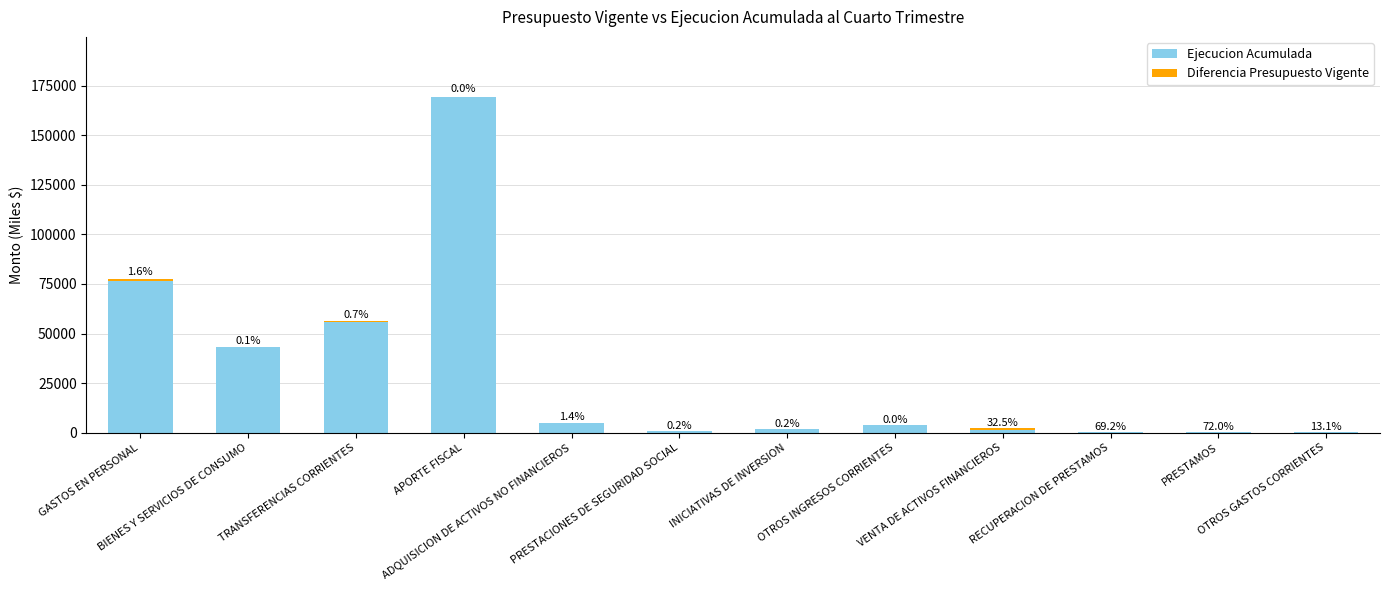

Rank the categories by Diferencia Presupuesto Vigente value from lowest to highest.

APORTE FISCAL, OTROS INGRESOS CORRIENTES, PRESTACIONES DE SEGURIDAD SOCIAL, INICIATIVAS DE INVERSION, OTROS GASTOS CORRIENTES, BIENES Y SERVICIOS DE CONSUMO, ADQUISICION DE ACTIVOS NO FINANCIEROS, RECUPERACION DE PRESTAMOS, PRESTAMOS, TRANSFERENCIAS CORRIENTES, VENTA DE ACTIVOS FINANCIEROS, GASTOS EN PERSONAL